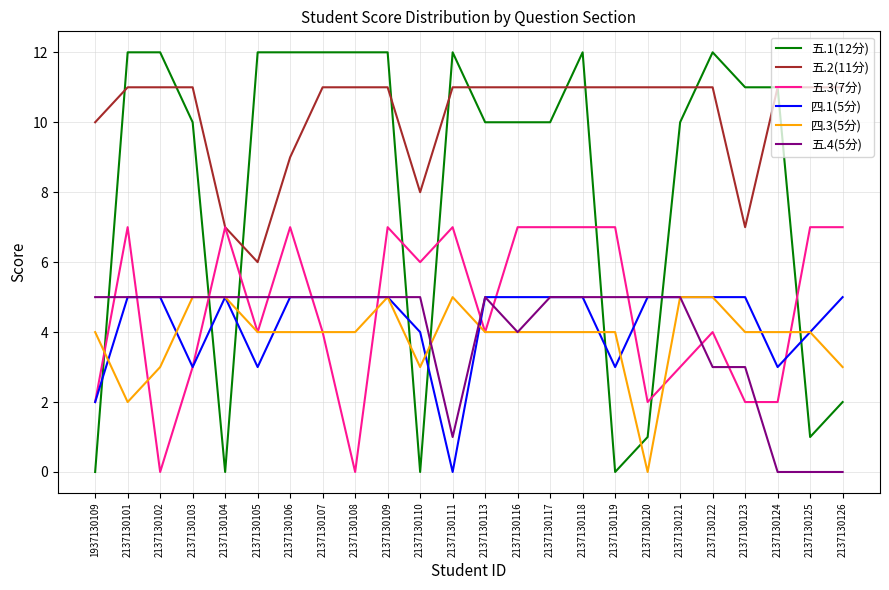

What are all the series names shown in the legend?

五.1(12分), 五.2(11分), 五.3(7分), 四.1(5分), 四.3(5分), 五.4(5分)